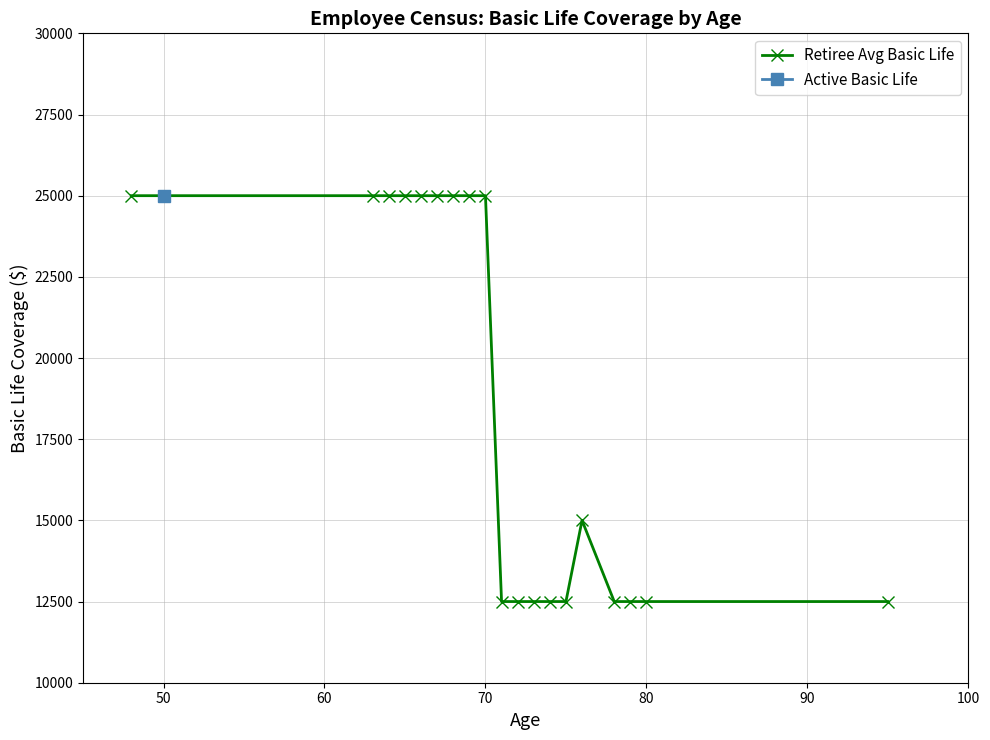

How many lines are shown in the chart?

1